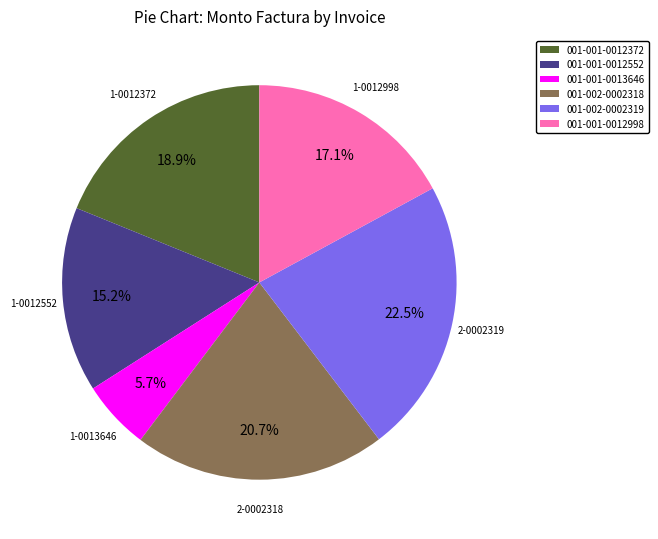

Is it true that 001-001-0013646 is 6% of the pie?

True